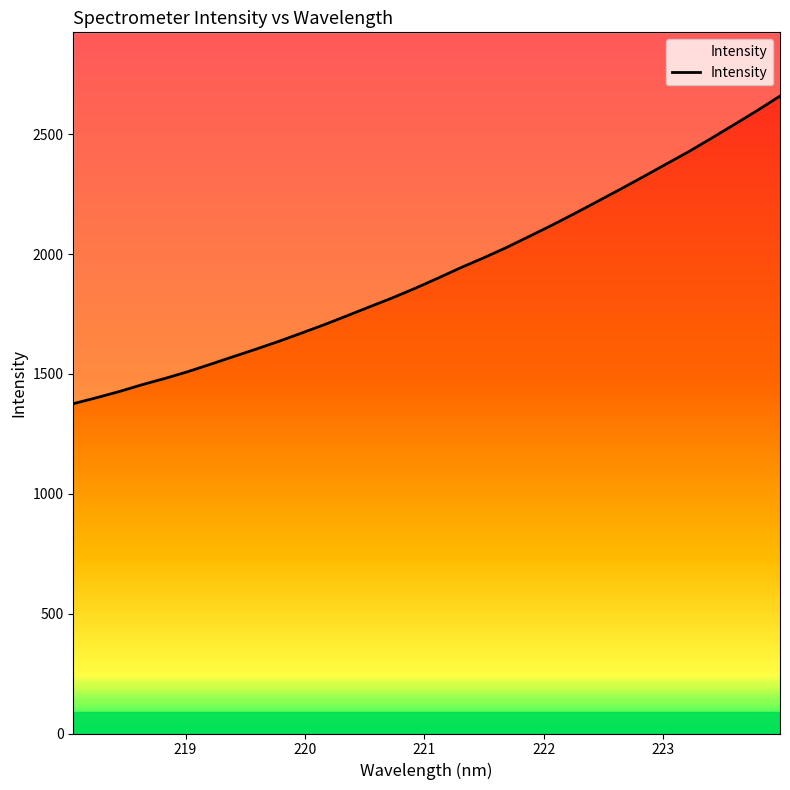

True or false: there are more than 2 points higher than both neighbors.

False